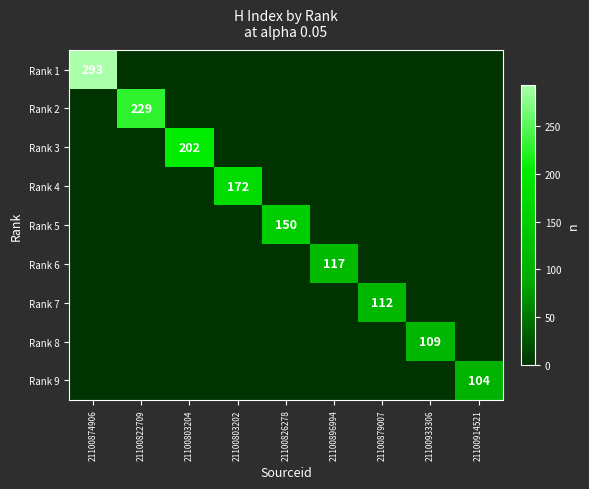

Is it true that Rank 3 equals 202 at 21100803204?

True